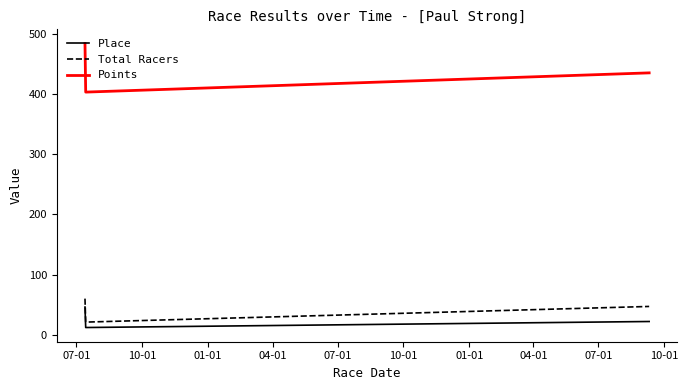

Which series has the largest total across all categories?

Points